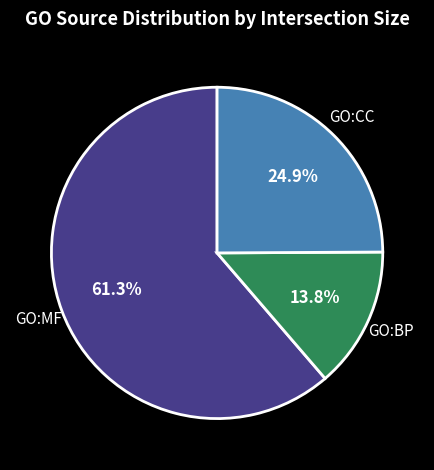

Does any single category account for the majority?

Yes